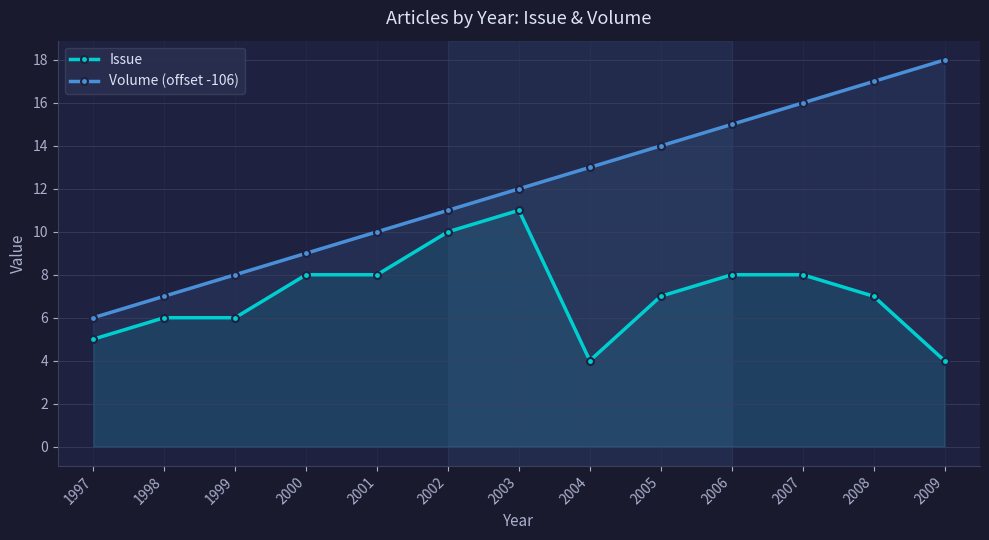

At which label does Issue reach its peak?

2003